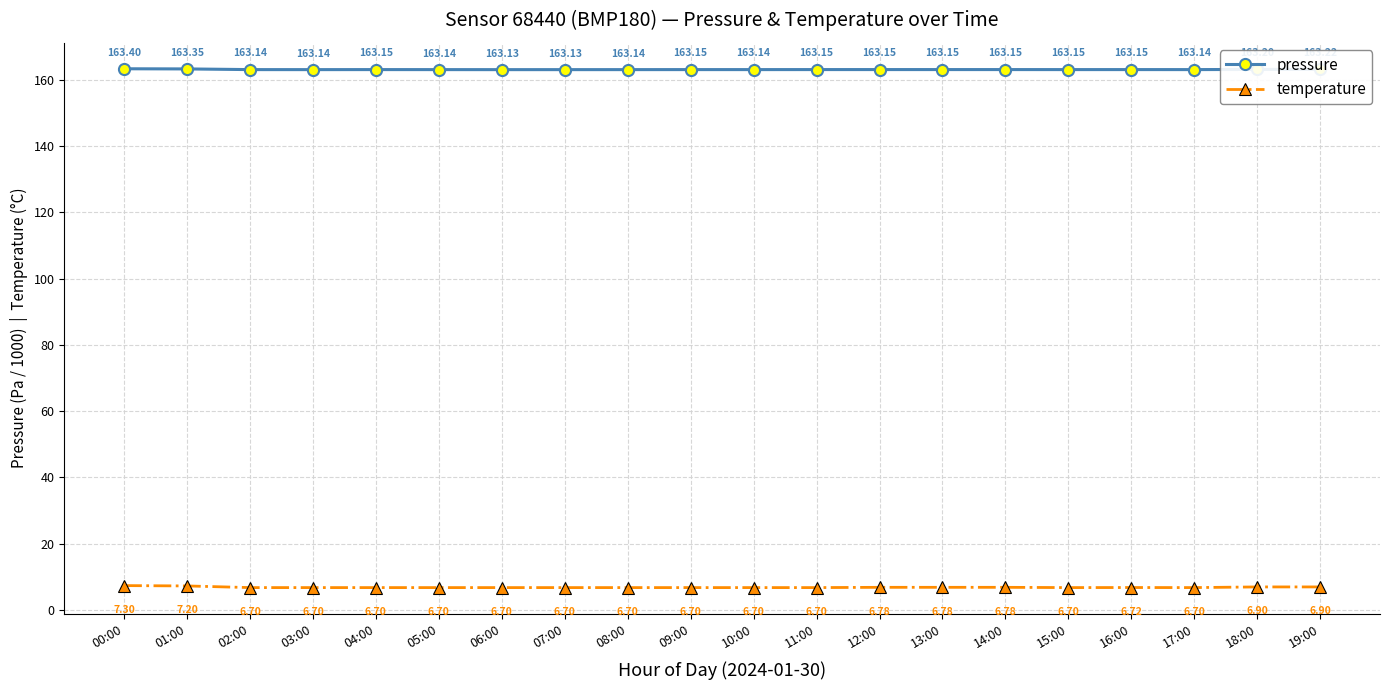

How many distinct data groups are displayed?

2